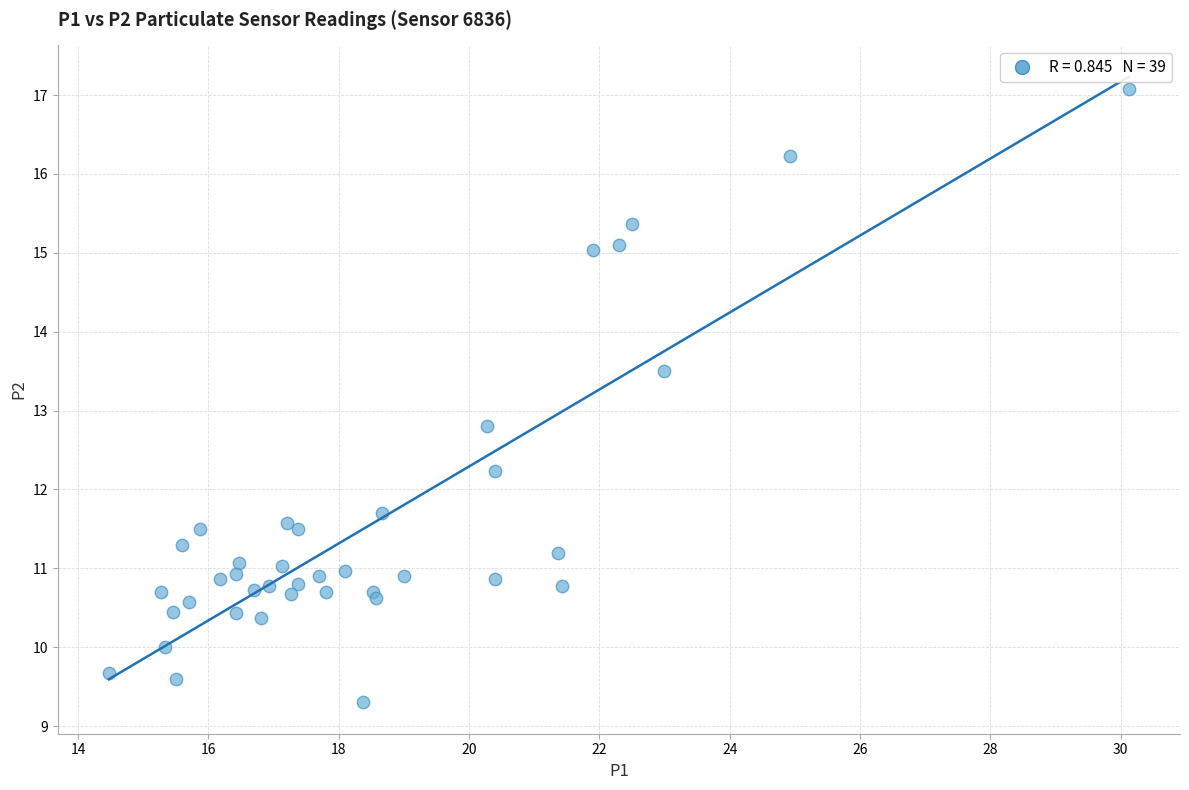

What Y value in the scatter plot is closest to 13?

12.8